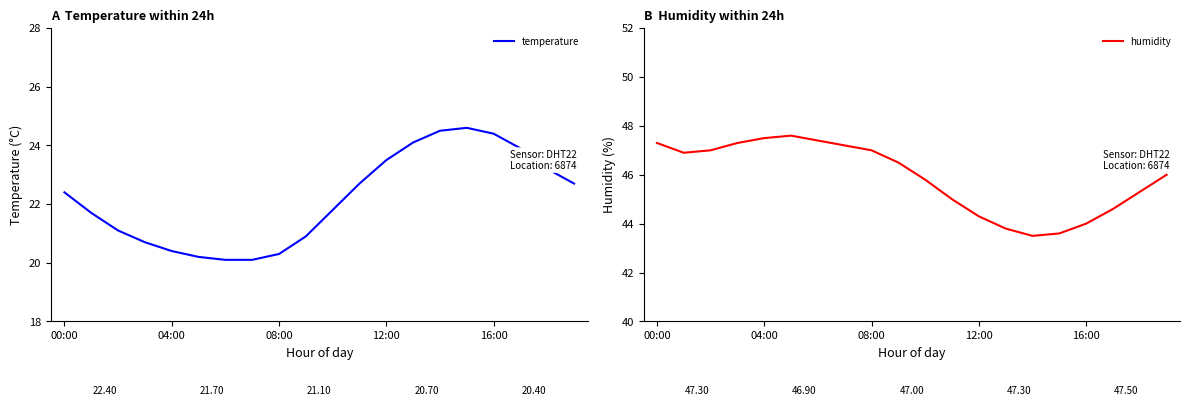

What position from the right is 14?

6